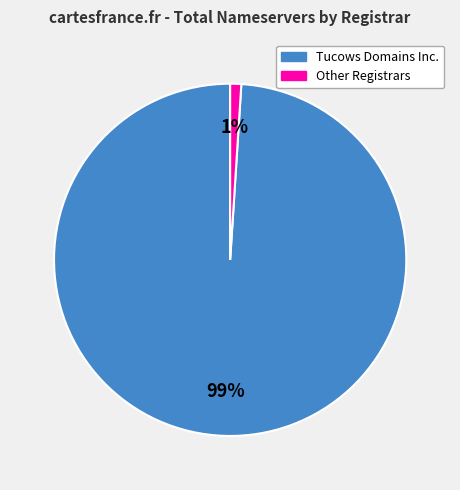

To the nearest percent, what is the average slice percentage?

50%